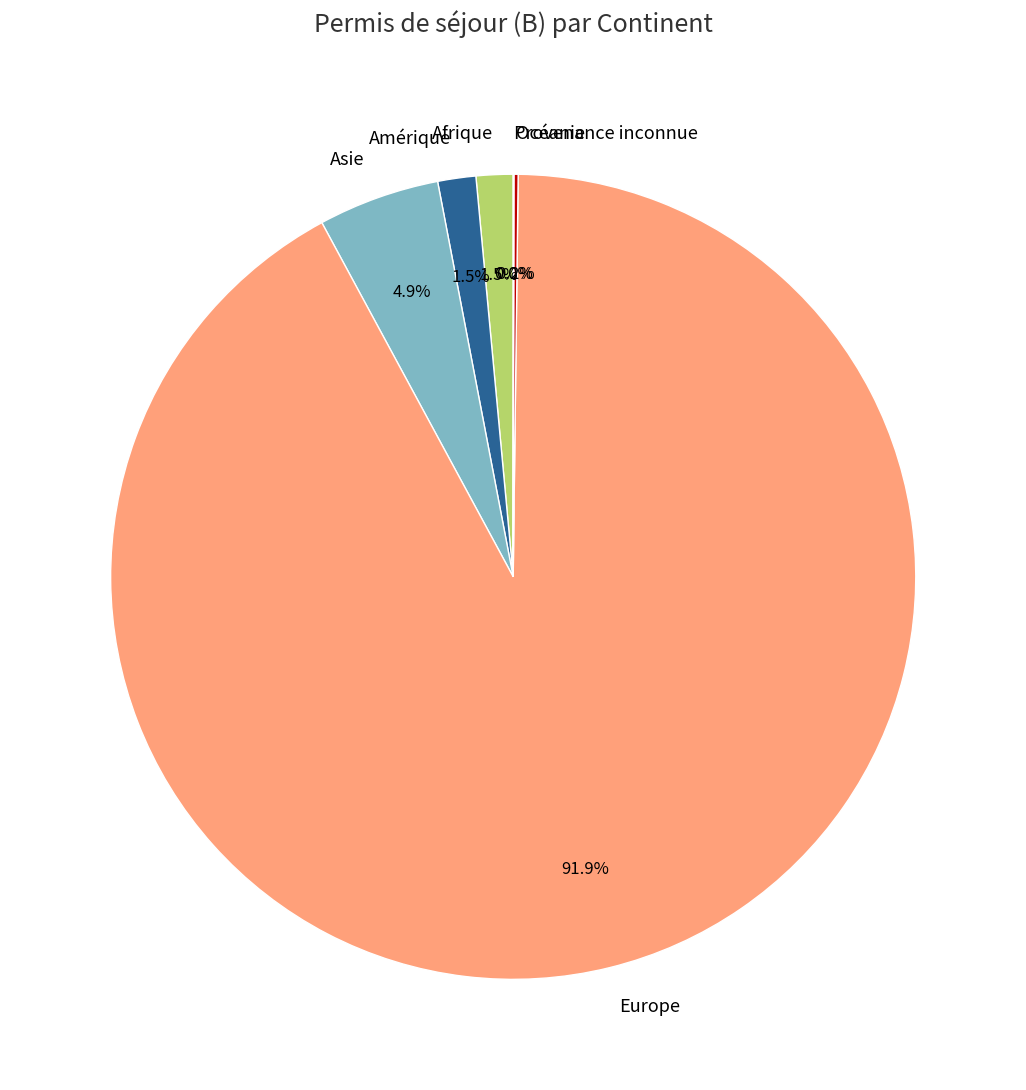

Is there a majority slice in this chart?

Yes